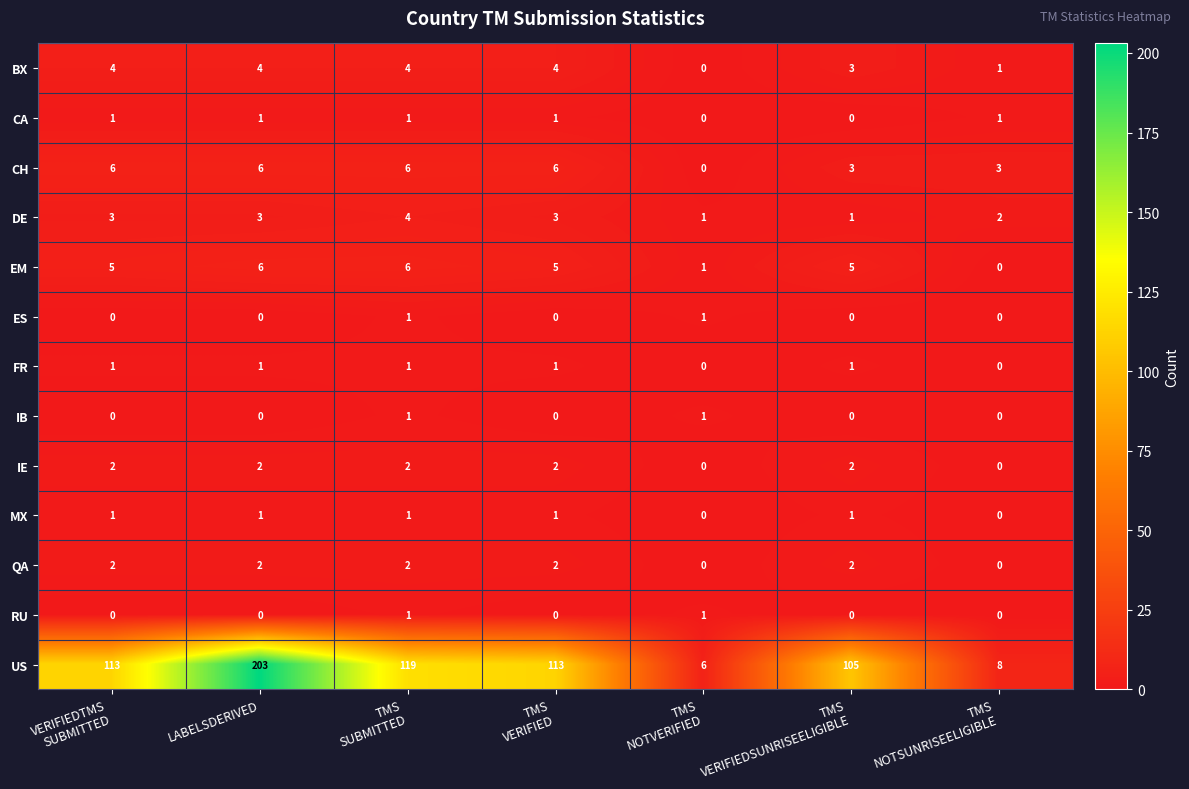

True or false: DE has a value of 5 at LABELSDERIVED.

False